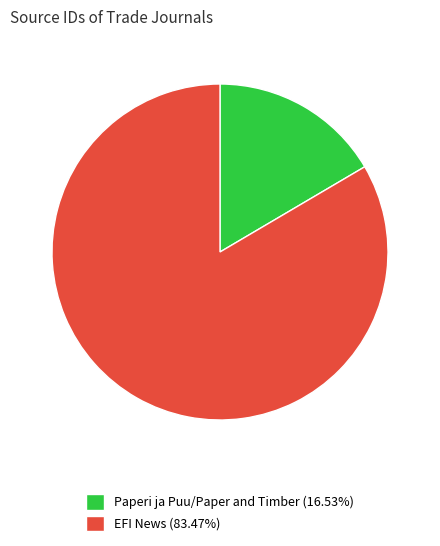

Is the sum of EFI News (83.47%) and Paperi ja Puu/Paper and Timber (16.53%) greater than half?

Yes